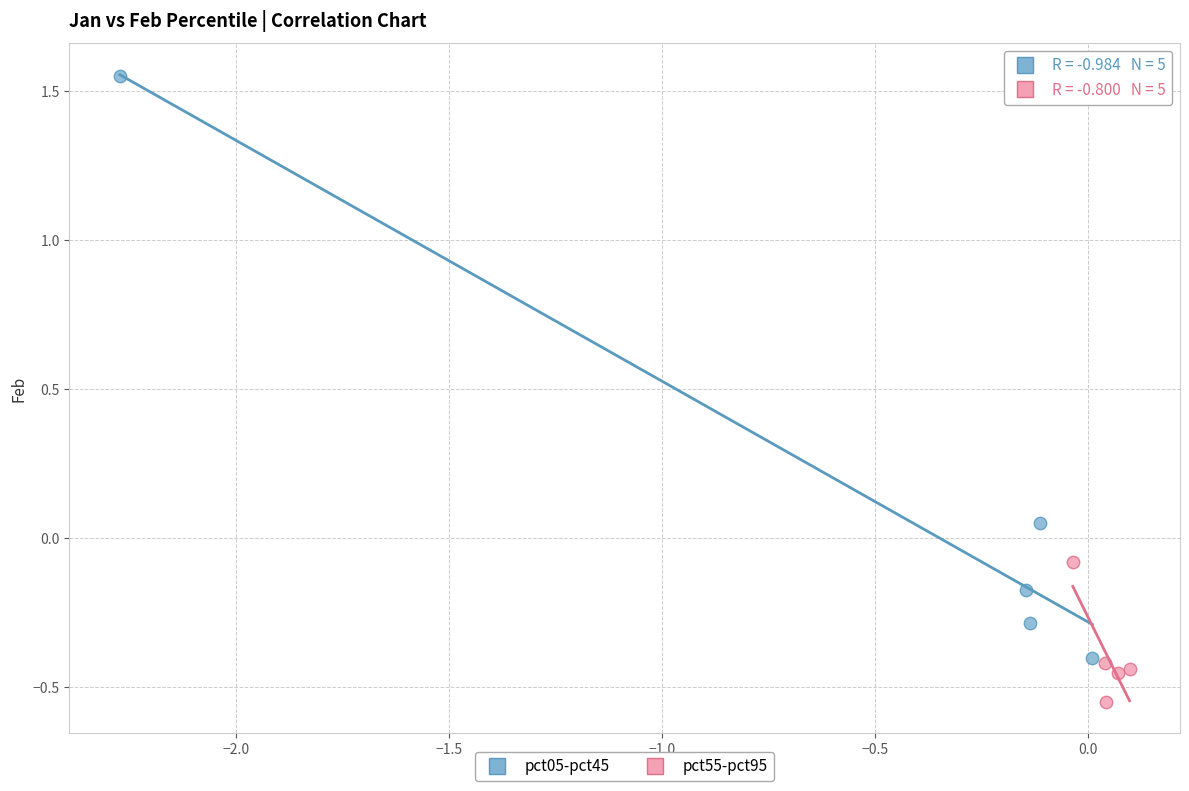

Which series has the widest spread of Y values?

pct05-pct45